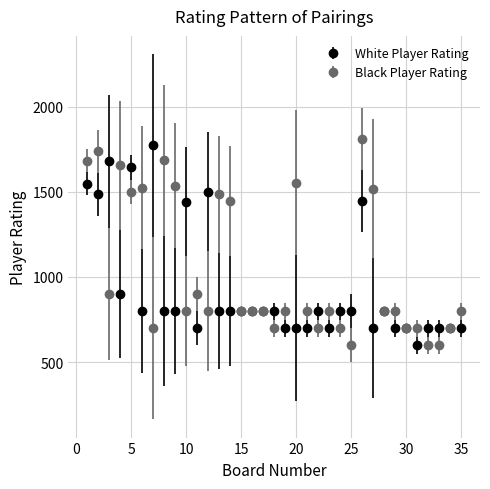

Which series has the largest total across all categories?

Black Player Rating